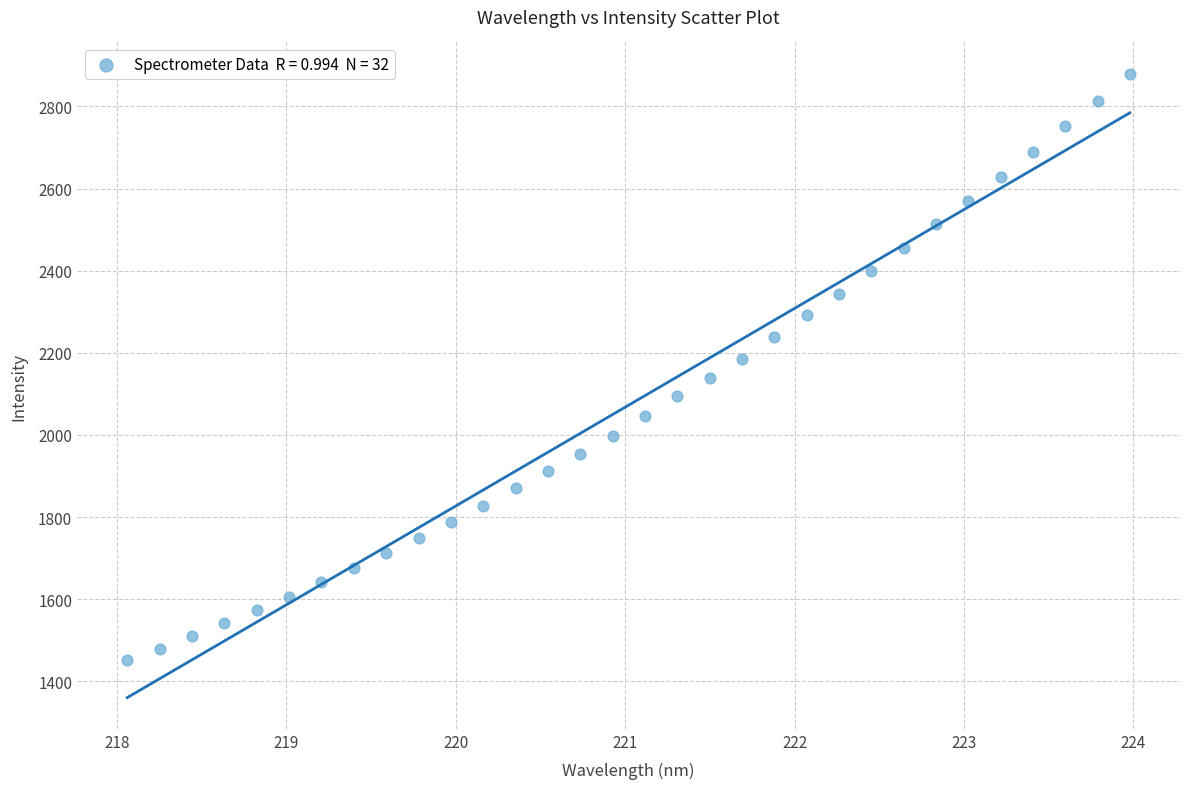

What is the range of Y values (max minus min)?

1428.5